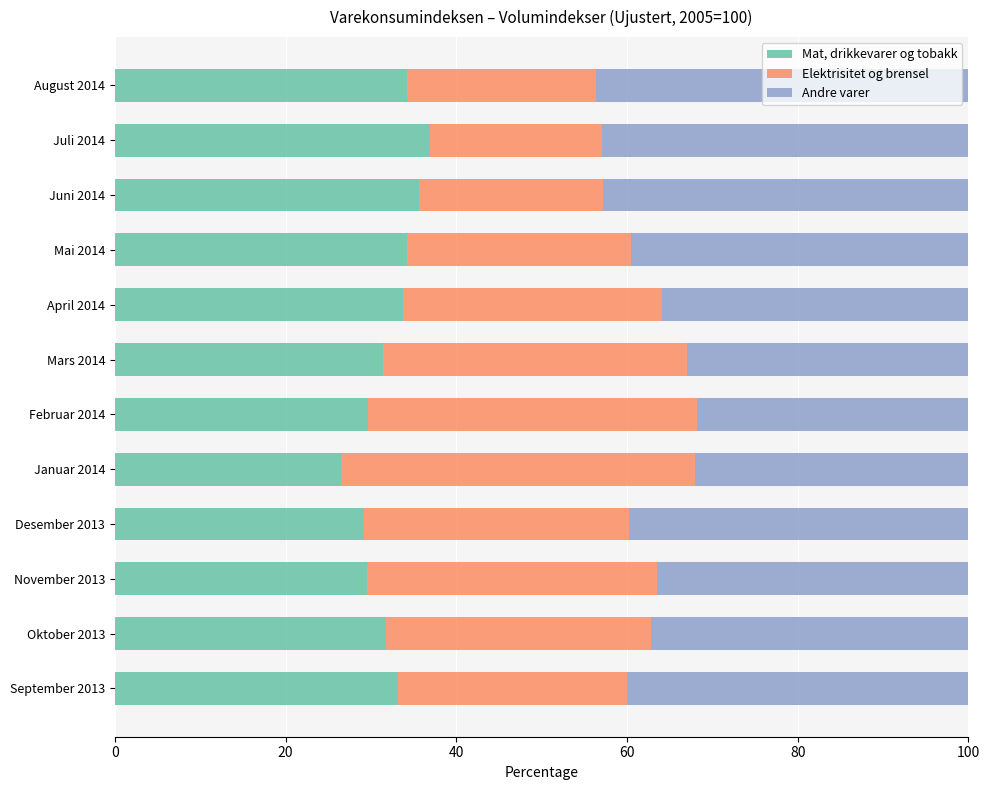

The Mat, drikkevarer og tobakk series shows 50.9 at Mai 2014. True or false?

False